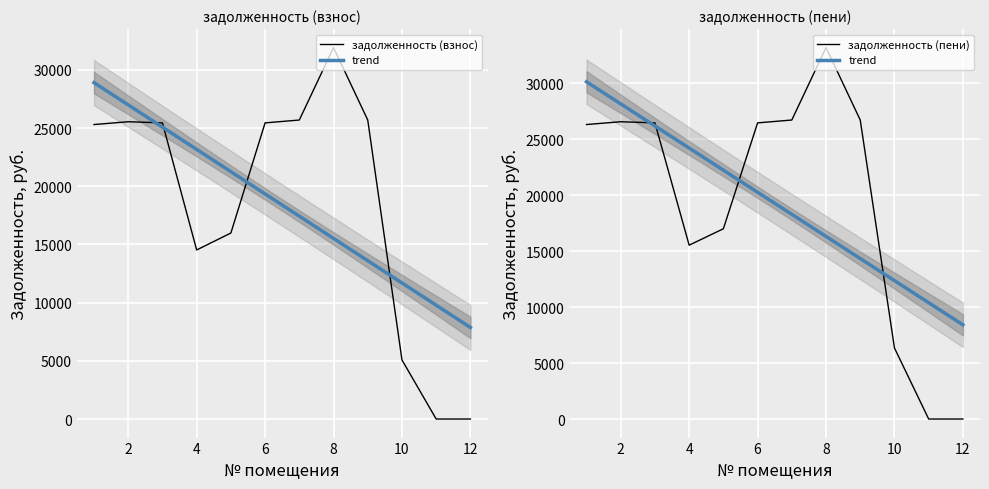

At which category does the chart reach its peak across all series?

8